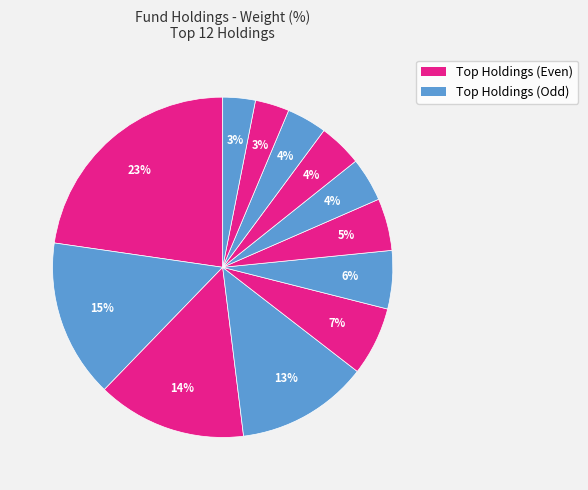

How many segments does this pie chart have?

12